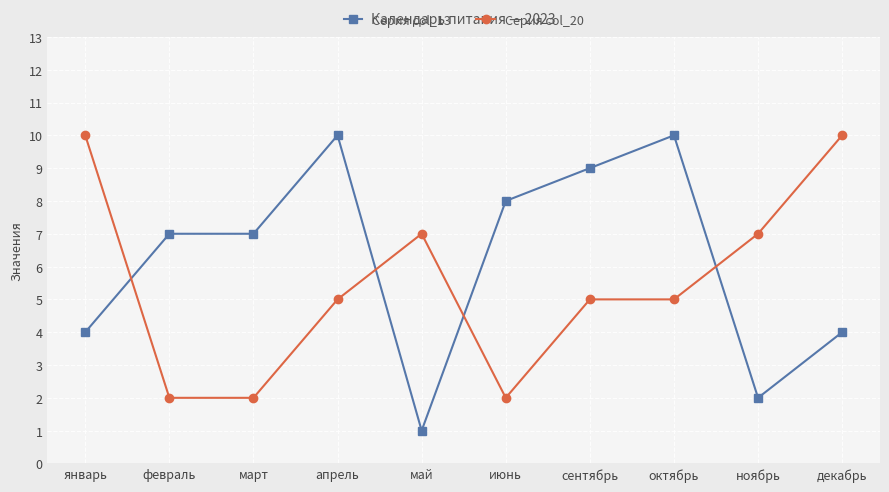

List the series in order of their overall mean, highest first.

Серия col_13, Серия col_20